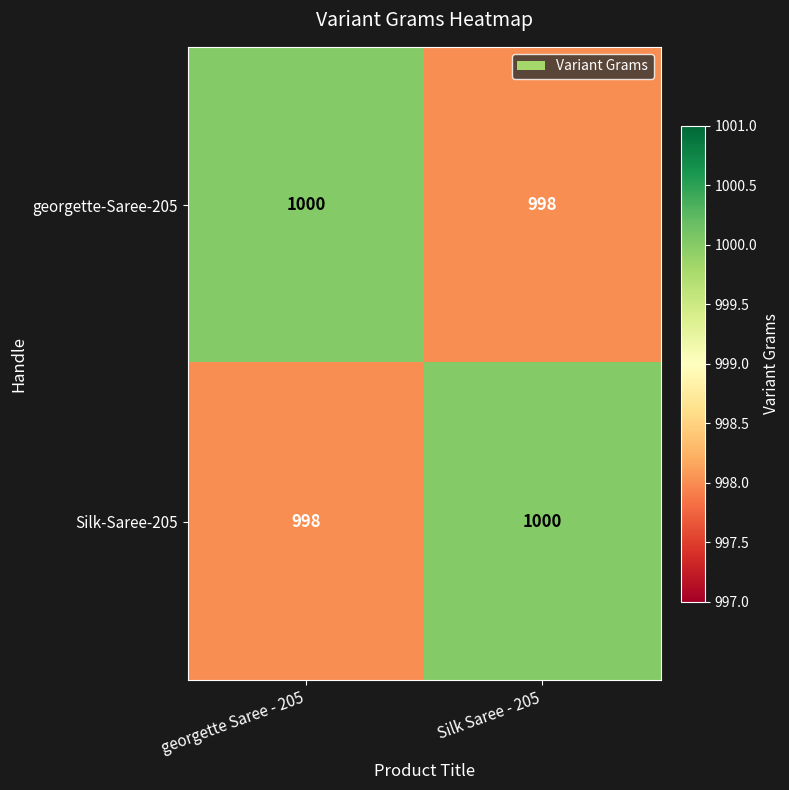

What is the average value of the Silk-Saree-205 series?

999